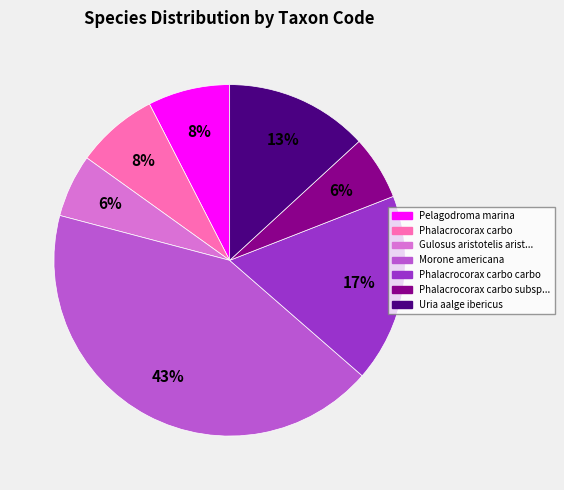

Does any single category account for the majority?

No